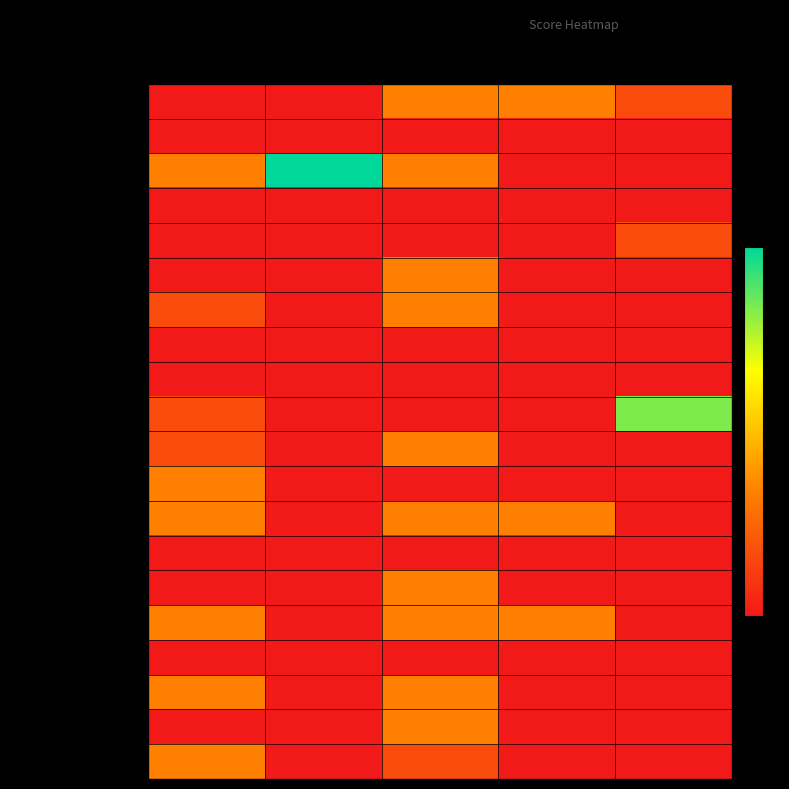

Between 1a and 1b, which is larger?

1a